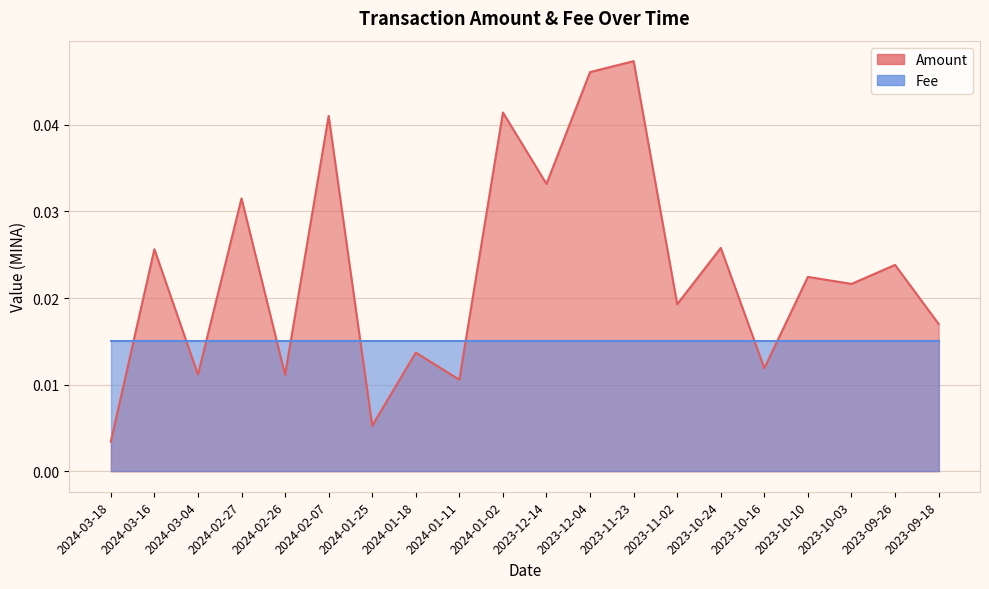

How many interior local valleys (lower than both neighbors) does the data have?

8